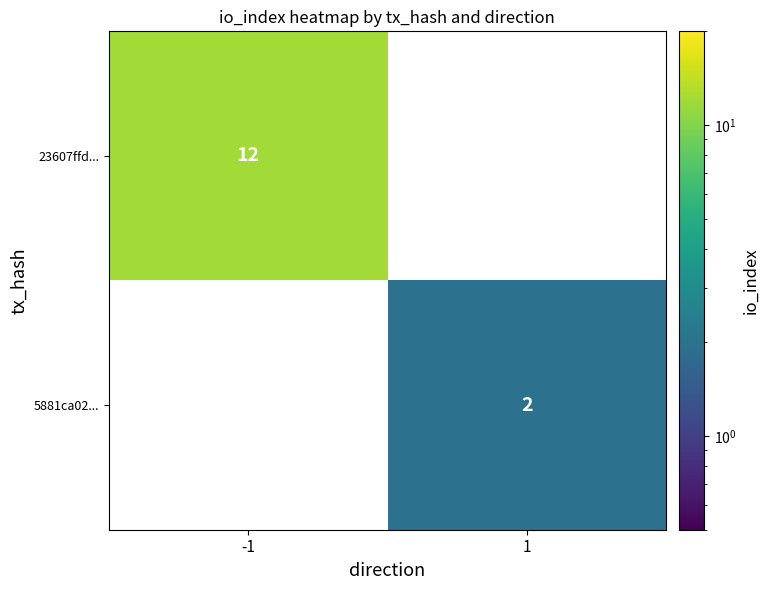

Is the value of 23607ffd... at -1 greater than the value of 5881ca02... at 1?

Yes